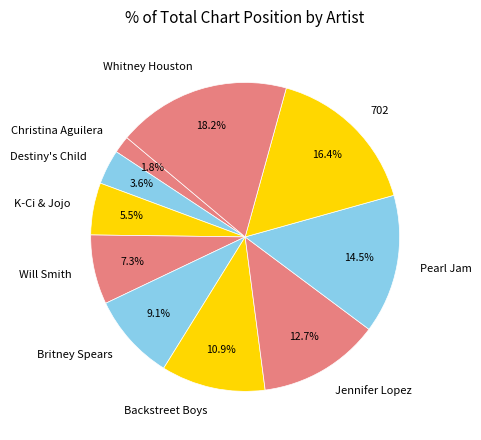

Approximately how many times larger is the value at Will Smith compared to Britney Spears?

0.8